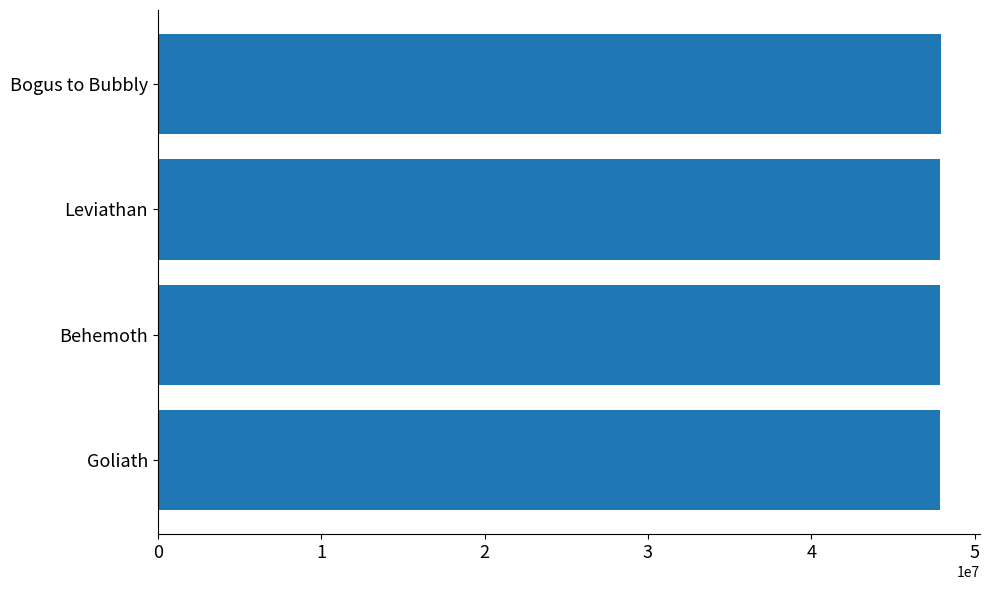

Count the number of categories in the chart.

4